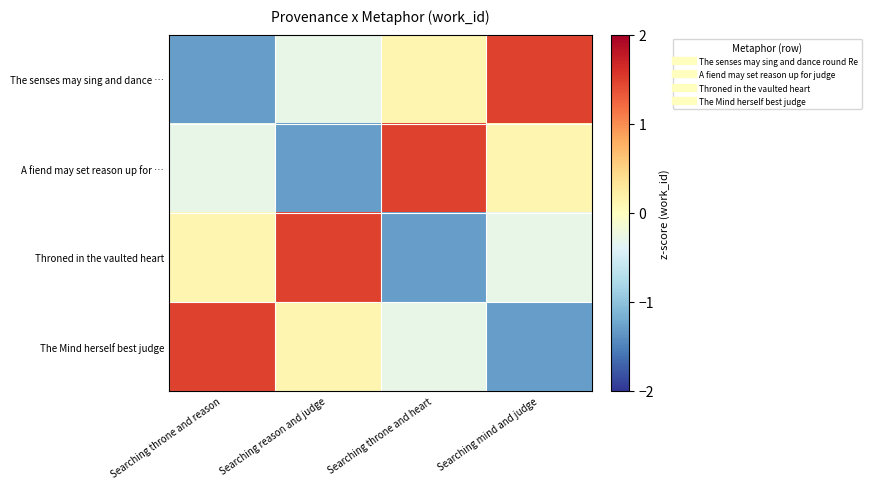

Which category has the lowest value across all series?

Searching throne and reason